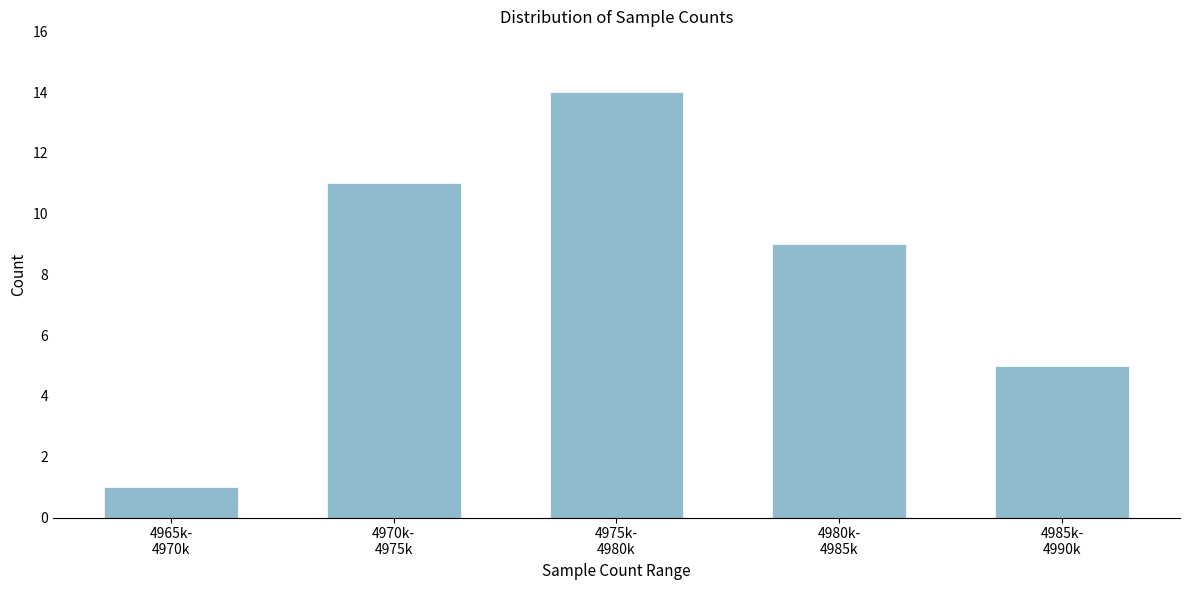

Reading left to right, transcribe all the data shown in this chart.

1	11	14	9	5